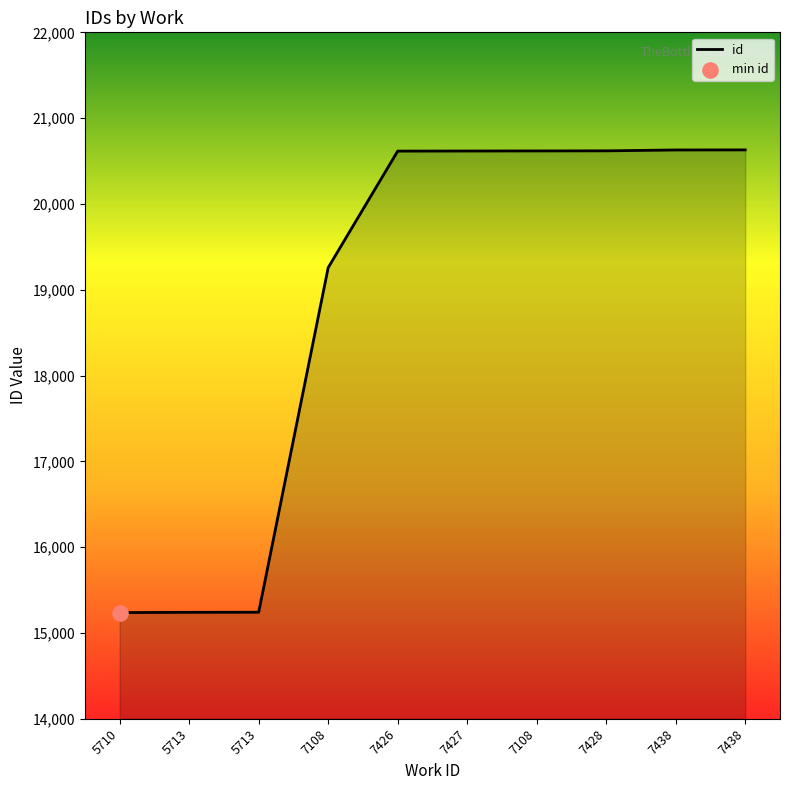

How many lines are shown in the chart?

1